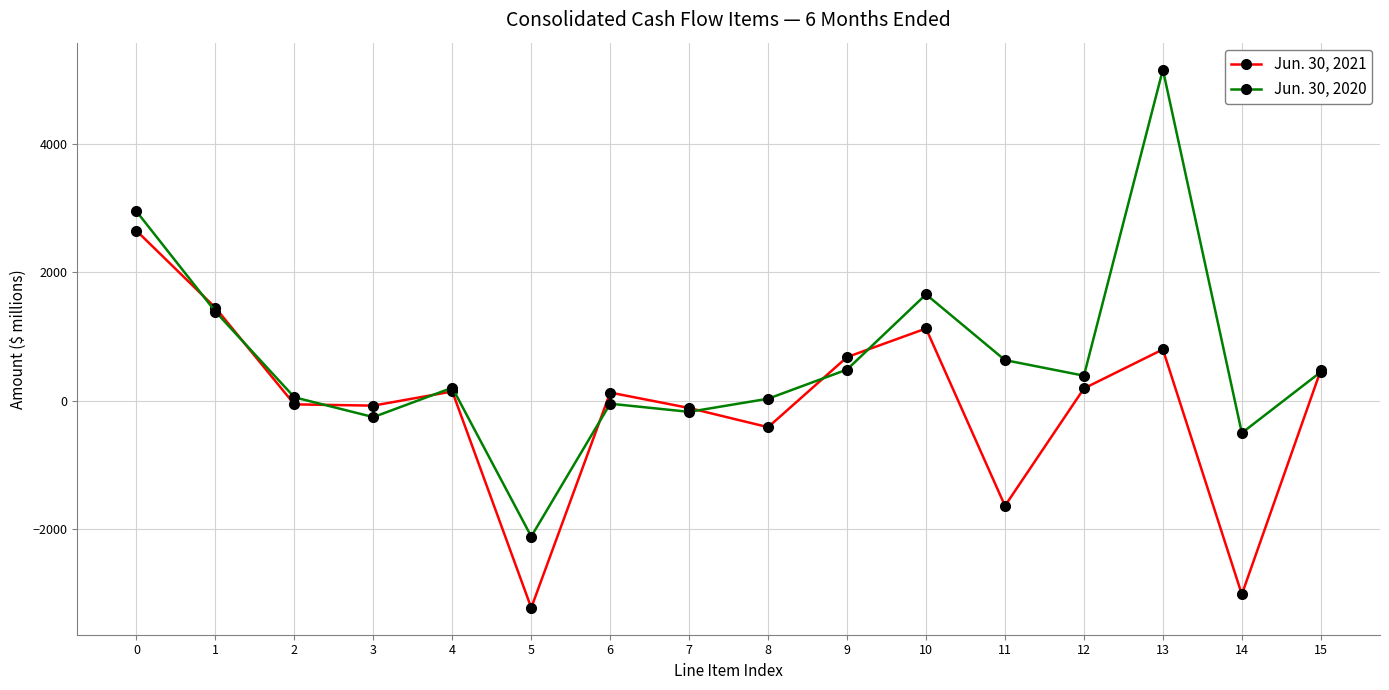

Between 1 and 9, which series saw the biggest shift?

Jun. 30, 2020